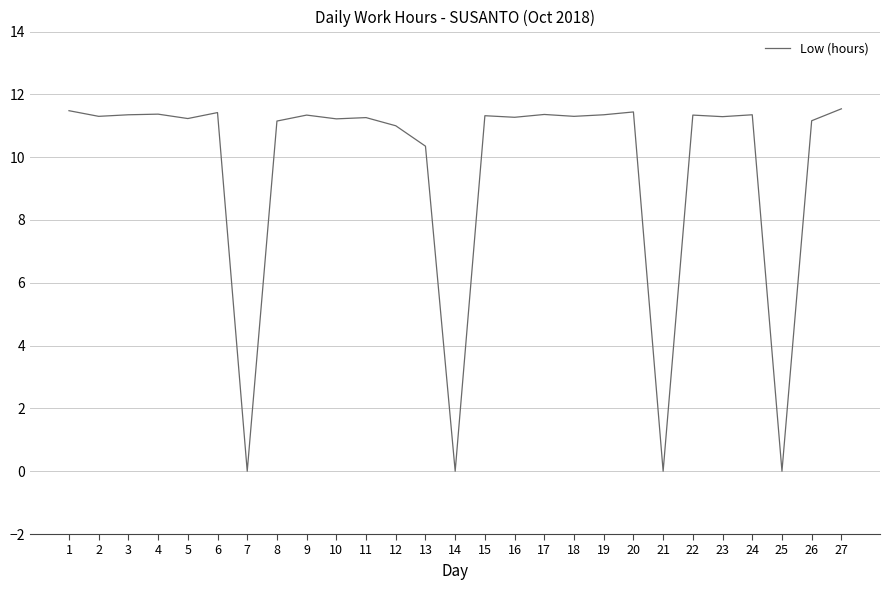

Does the chart display data point markers on the line(s)?

No